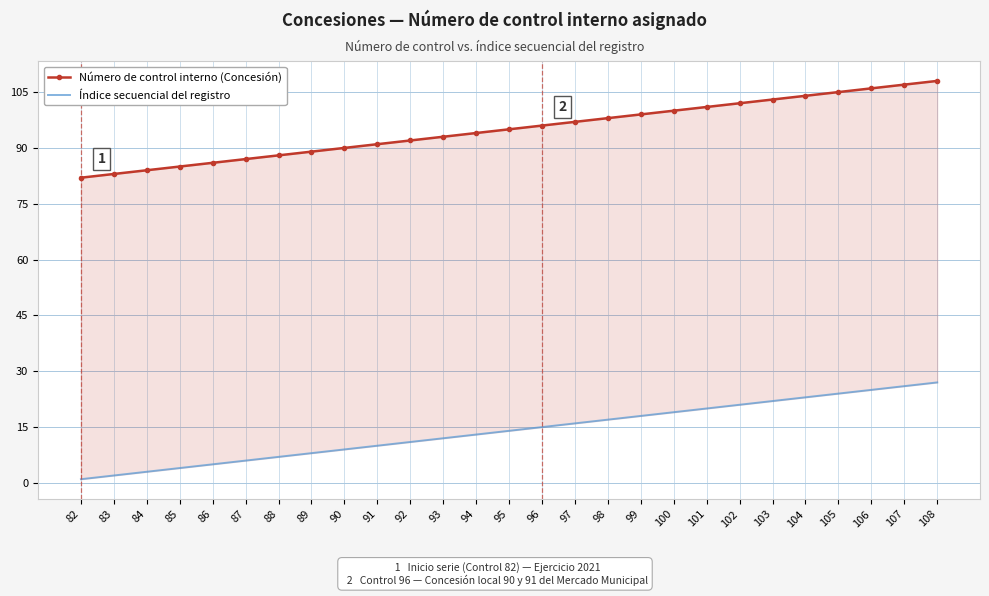

Which series has the largest range (max minus min)?

Número de control interno (Concesión)